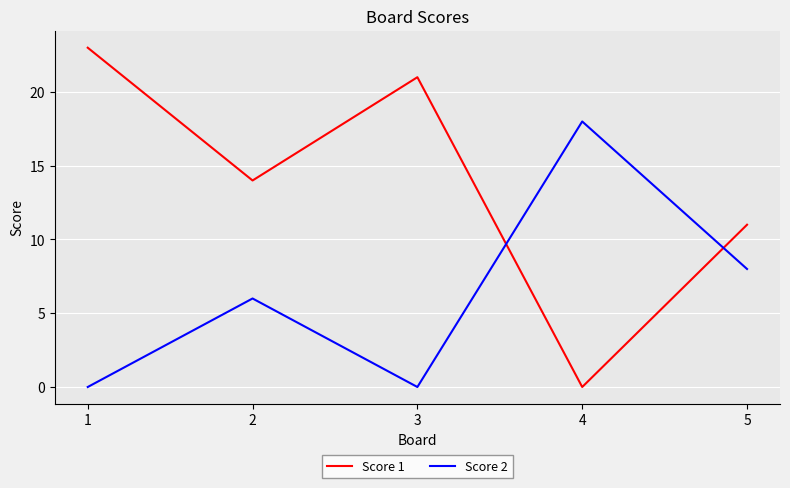

What value does the Score 2 series have at 4, to the nearest 5?

20